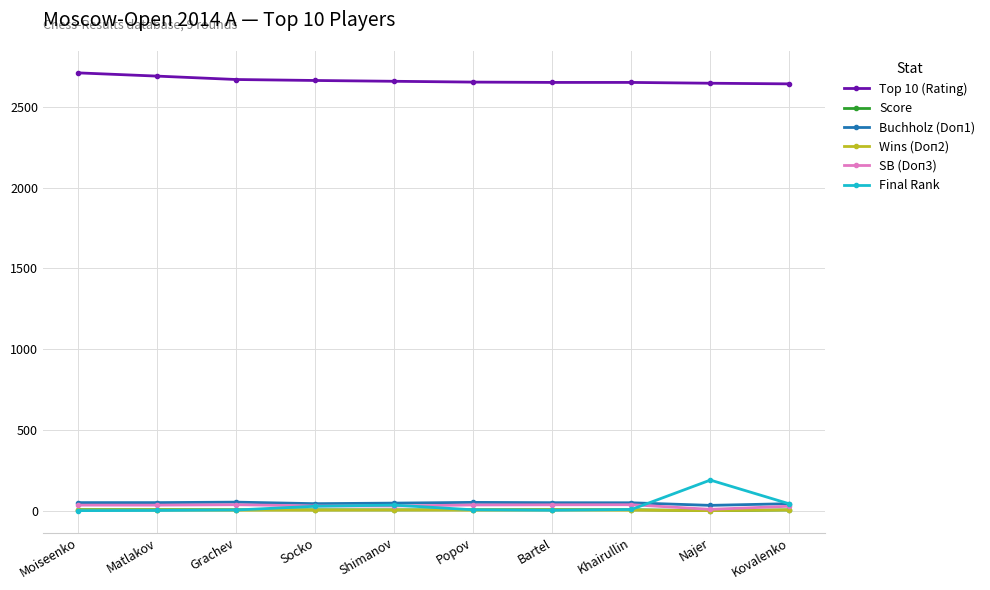

True or false: Final Rank and Top 10 (Rating) intersect in this chart.

False